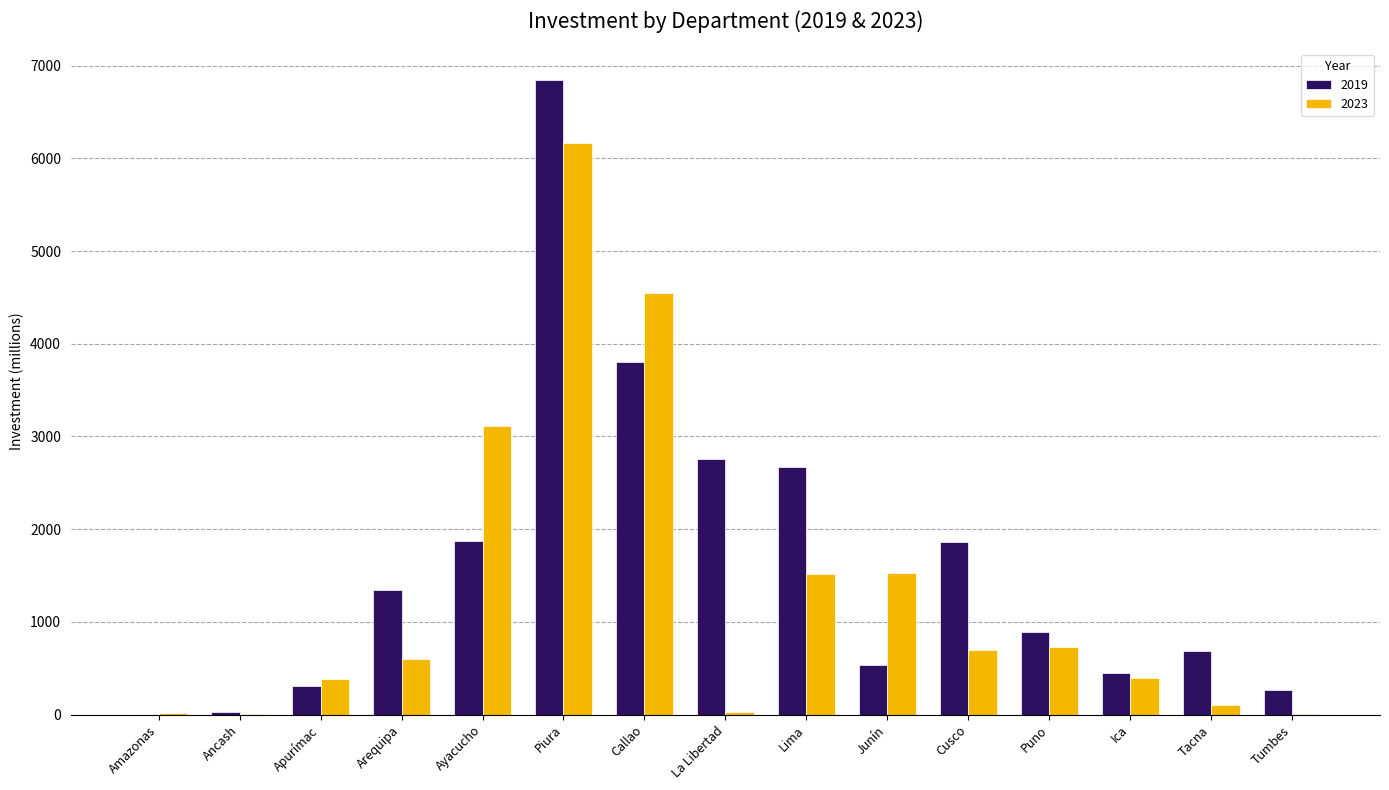

How many groups of bars are there?

15